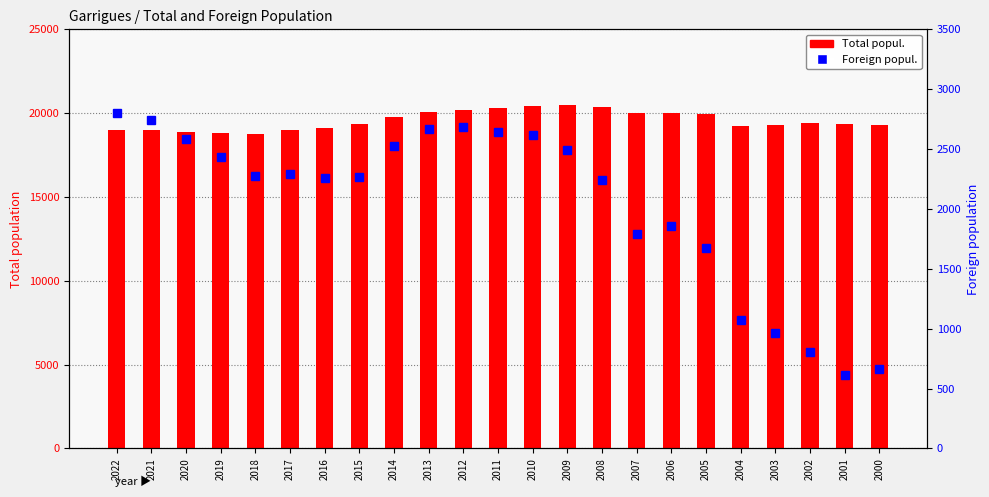

How many values in the Foreign popul. series exceed 2274?

11